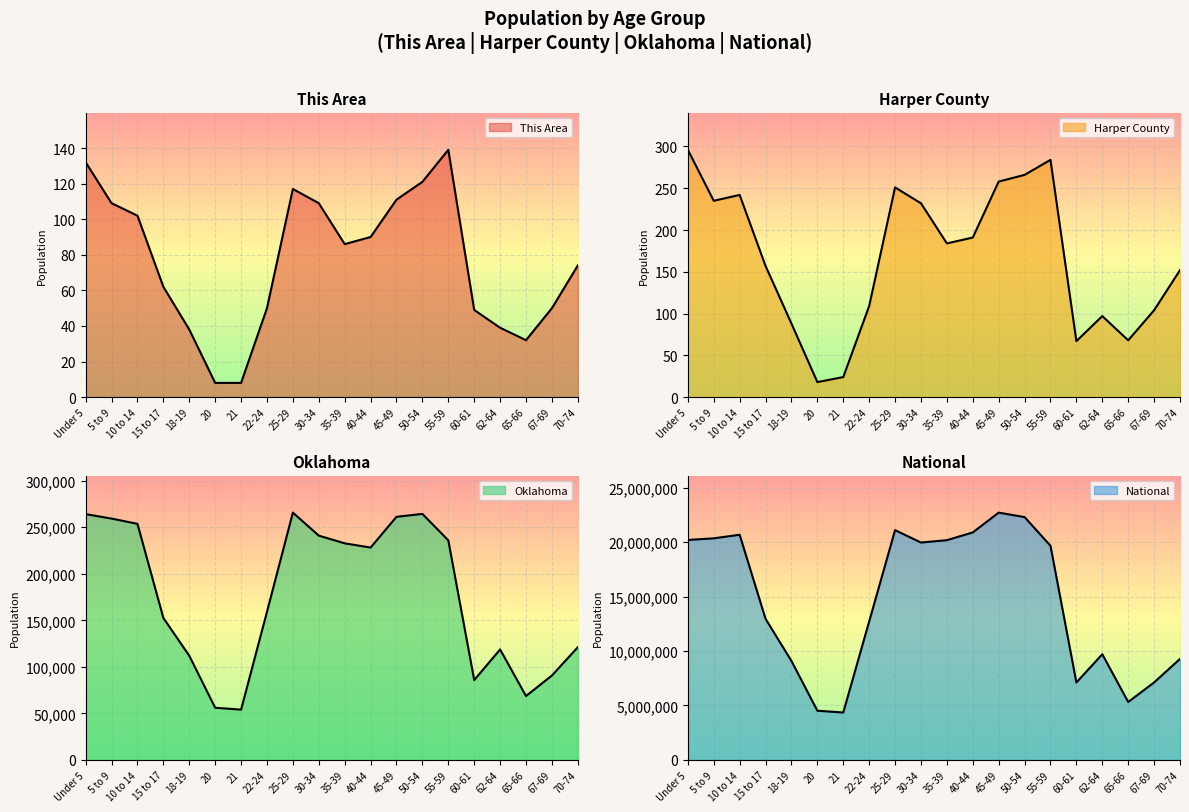

Reading right to left, list all the values displayed in this chart.

This Area: 74	50	32	39	49	139	121	111	90	86	109	117	50	8	8	38	62	102	109	132
Harper County: 152	104	68	97	67	284	266	258	191	184	232	251	109	24	18	88	157	242	235	296
Oklahoma: 121075	90724	68668	118698	85815	235969	264369	261242	228195	232742	241018	265737	159142	54032	56068	111944	152540	253664	259336	264126
National: 9278166	7115361	5319902	9704197	7113727	19664805	22298125	22708591	20890964	20179642	19962099	21101849	12712576	4354294	4519129	9086089	12954254	20677194	20348657	20201362